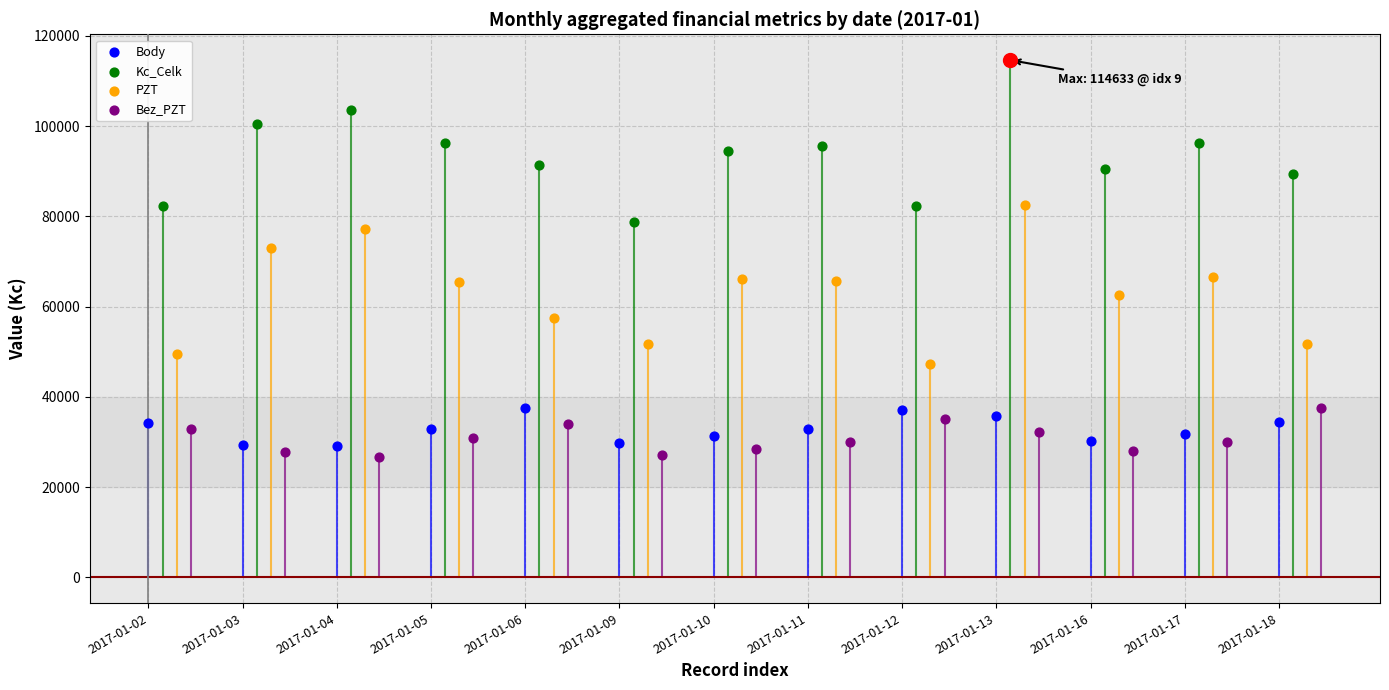

At which category is the sum across all series the highest?

2017-01-13